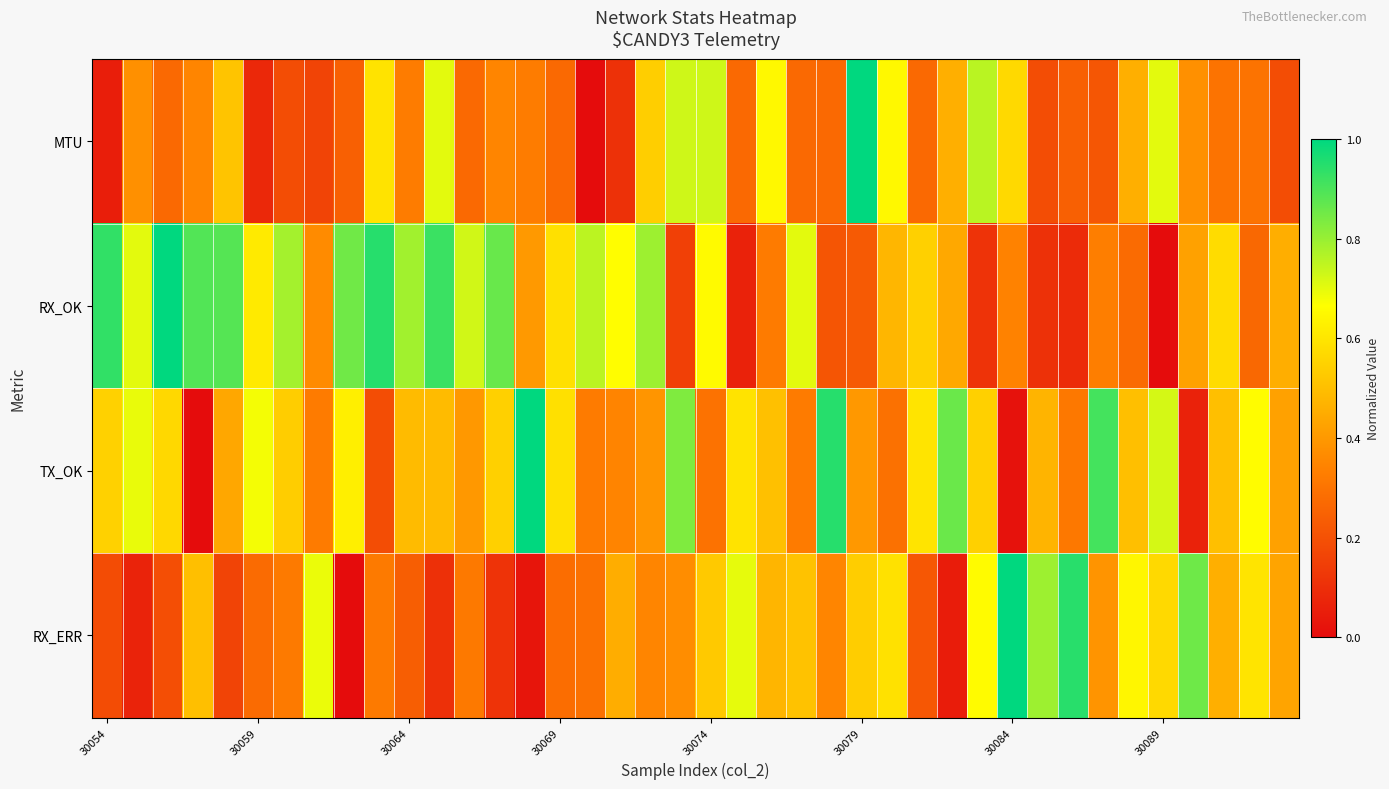

What is the greatest value displayed?

1.0